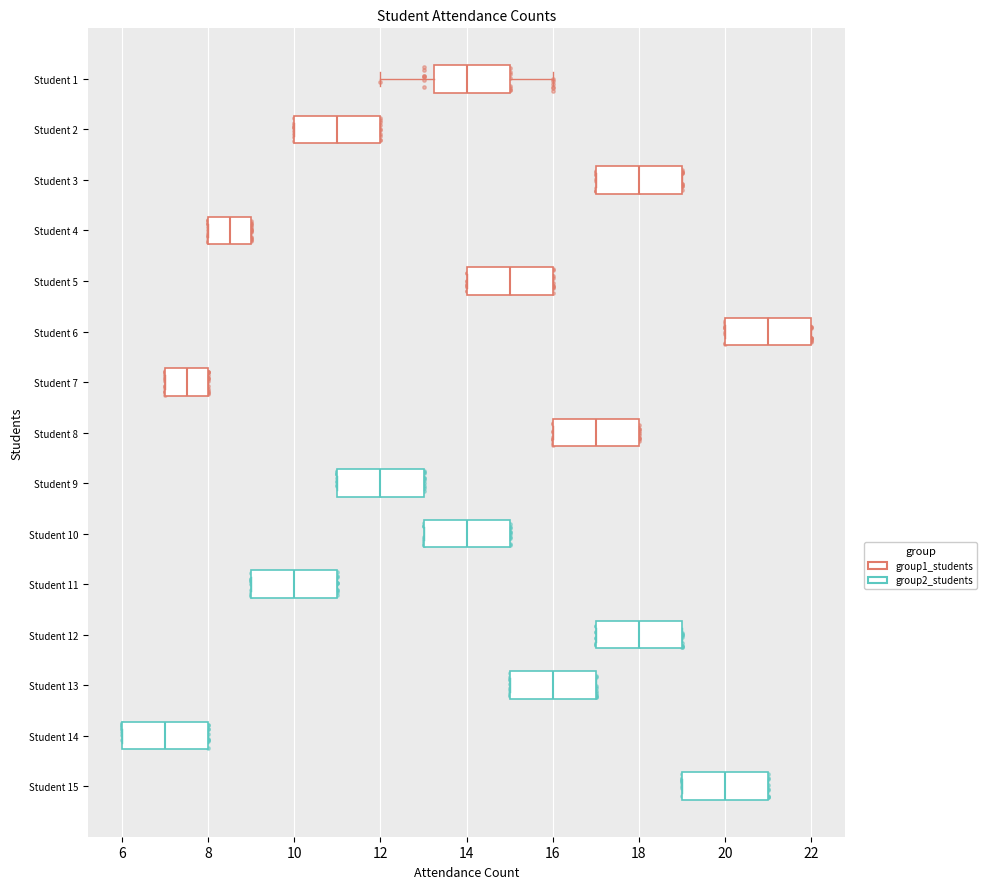

Reading bottom to top, transcribe this box plot: for each box, give where its median line is, the range the box spans, and where its two whiskers end, as read against the x-axis. The values are not printed on the chart, so give them approximately, as read against the axis.

Student 15: median 20.0, box 19.0 to 21.0, whiskers 19.0 to 21.0
Student 14: median 7.0, box 6.0 to 8.0, whiskers 6.0 to 8.0
Student 13: median 16.0, box 15.0 to 17.0, whiskers 15.0 to 17.0
Student 12: median 18.0, box 17.0 to 19.0, whiskers 17.0 to 19.0
Student 11: median 10.0, box 9.0 to 11.0, whiskers 9.0 to 11.0
Student 10: median 14.0, box 13.0 to 15.0, whiskers 13.0 to 15.0
Student 9: median 12.0, box 11.0 to 13.0, whiskers 11.0 to 13.0
Student 8: median 17.0, box 16.0 to 18.0, whiskers 16.0 to 18.0
Student 7: median 7.6, box 7.0 to 8.0, whiskers 7.0 to 8.0
Student 6: median 21.0, box 20.0 to 22.0, whiskers 20.0 to 22.0
Student 5: median 15.0, box 14.0 to 16.0, whiskers 14.0 to 16.0
Student 4: median 8.6, box 8.0 to 9.0, whiskers 8.0 to 9.0
Student 3: median 18.0, box 17.0 to 19.0, whiskers 17.0 to 19.0
Student 2: median 11.0, box 10.0 to 12.0, whiskers 10.0 to 12.0
Student 1: median 14.0, box 13.2 to 15.0, whiskers 12.0 to 16.0